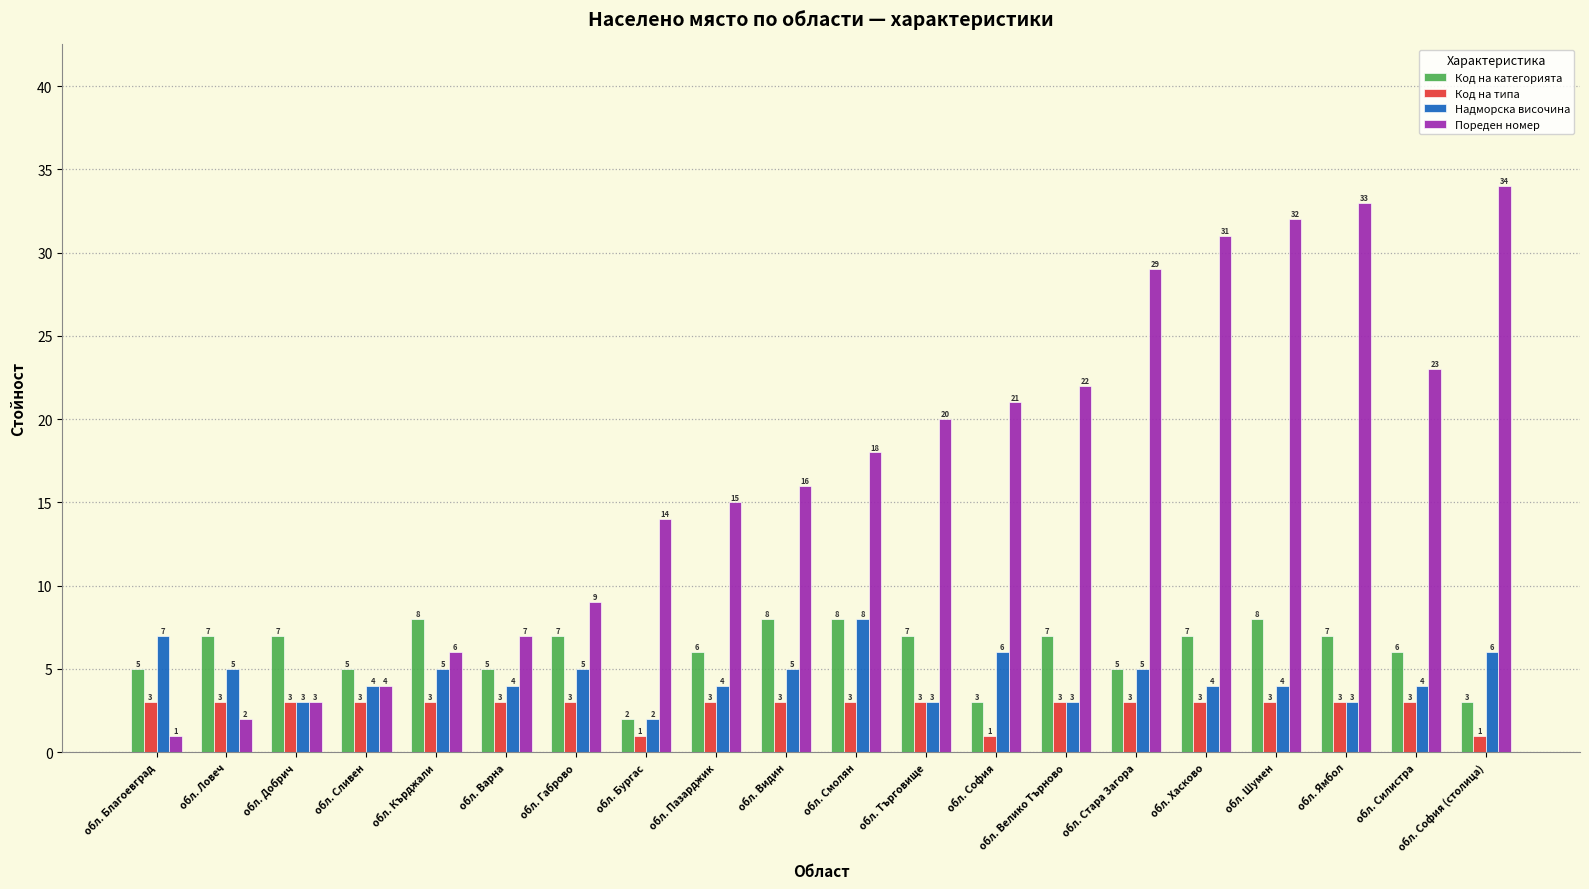

What is the maximum value for Пореден номер?

34